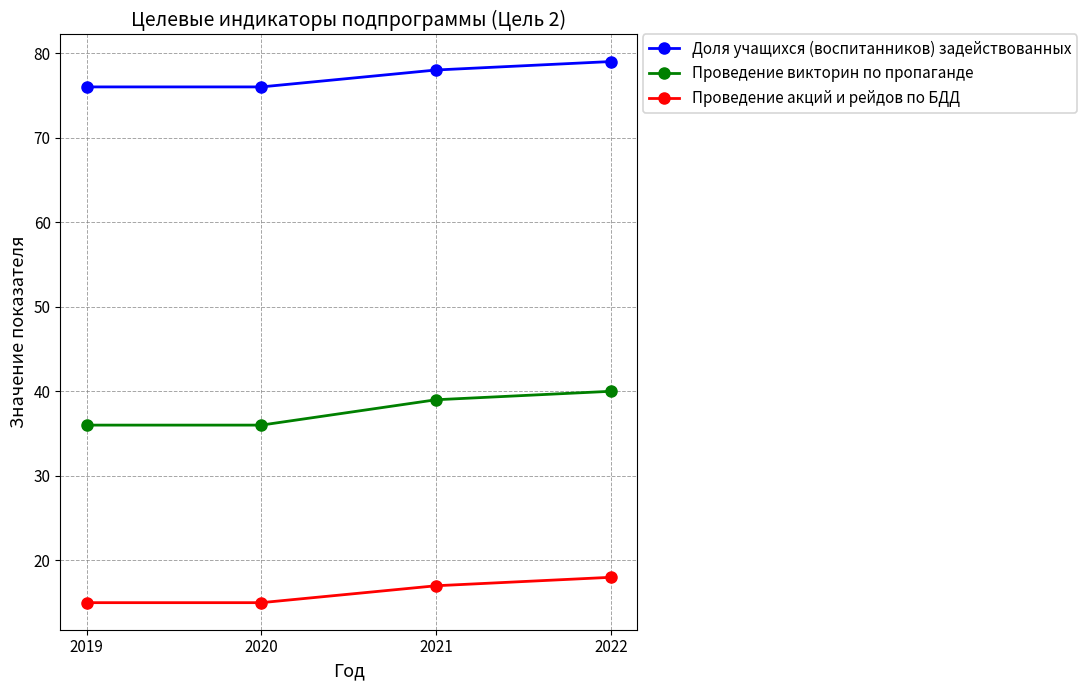

At 2019, list the series in order from largest to smallest.

Доля учащихся (воспитанников) задействованных, Проведение викторин по пропаганде, Проведение акций и рейдов по БДД